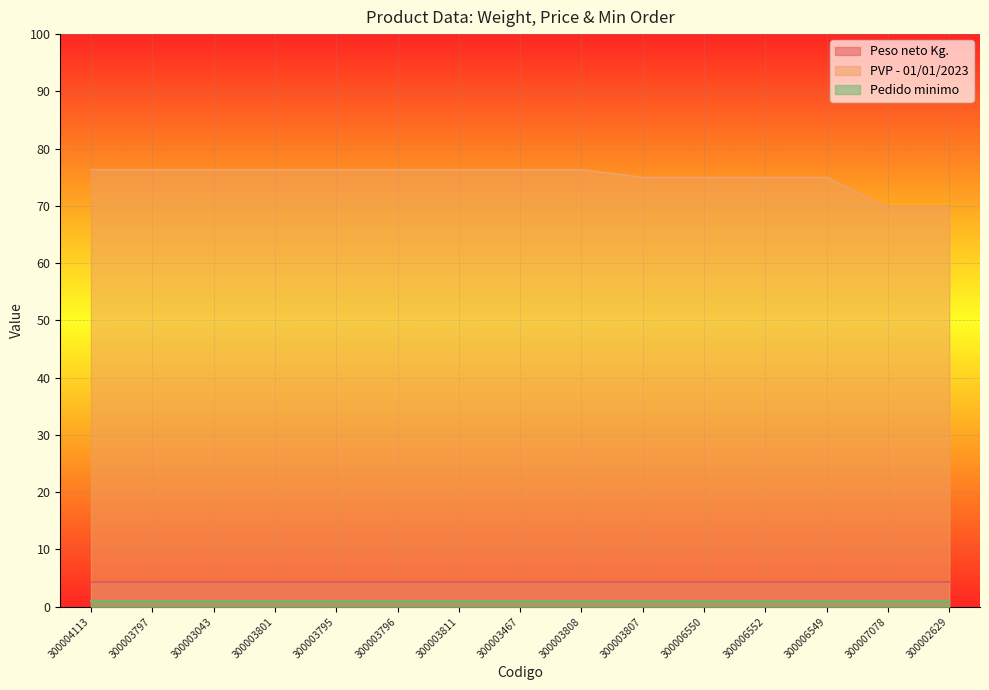

What is the label of the 9th point from the right?

300003811